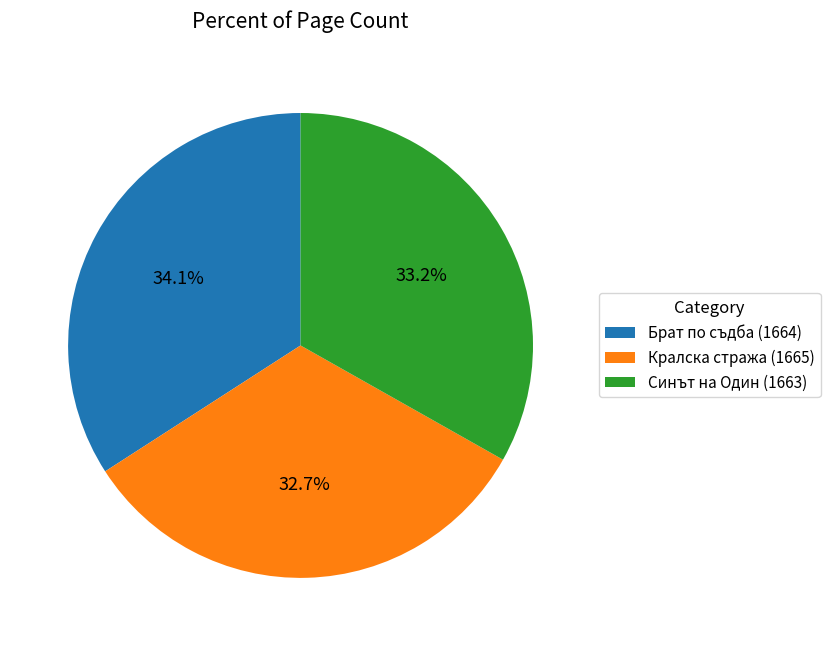

True or false: Брат по съдба (1664) accounts for 21% of the total.

False